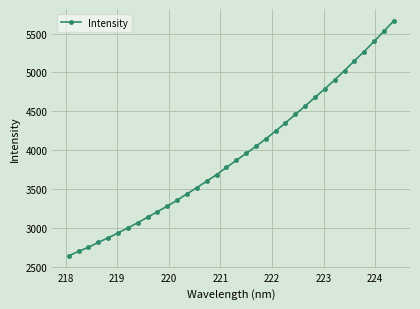

What is the sum of all values?

133809.2